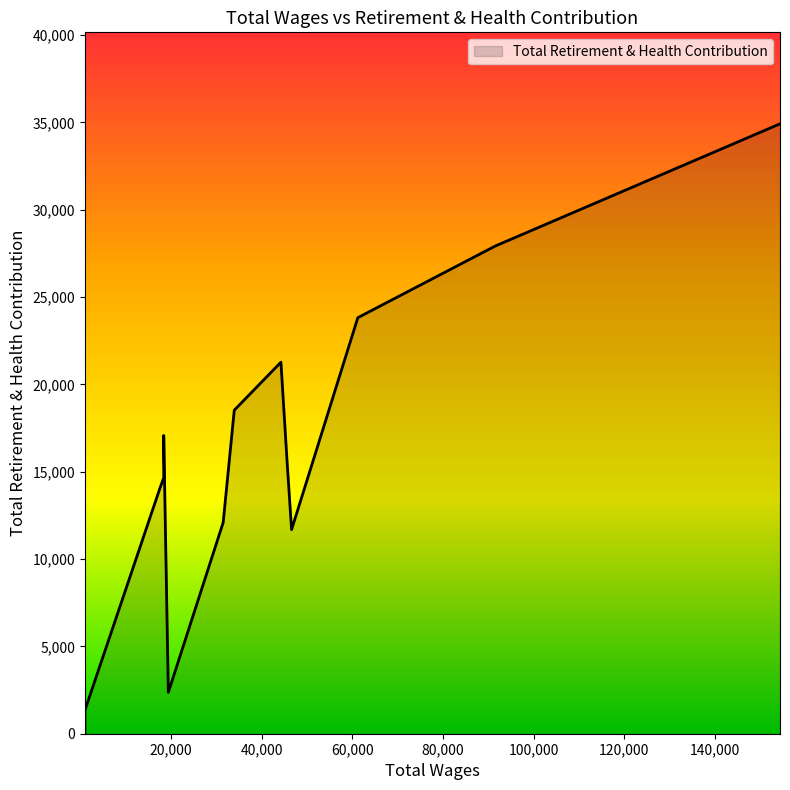

The chart shows a value of 23820 at 61225.0. True or false?

True